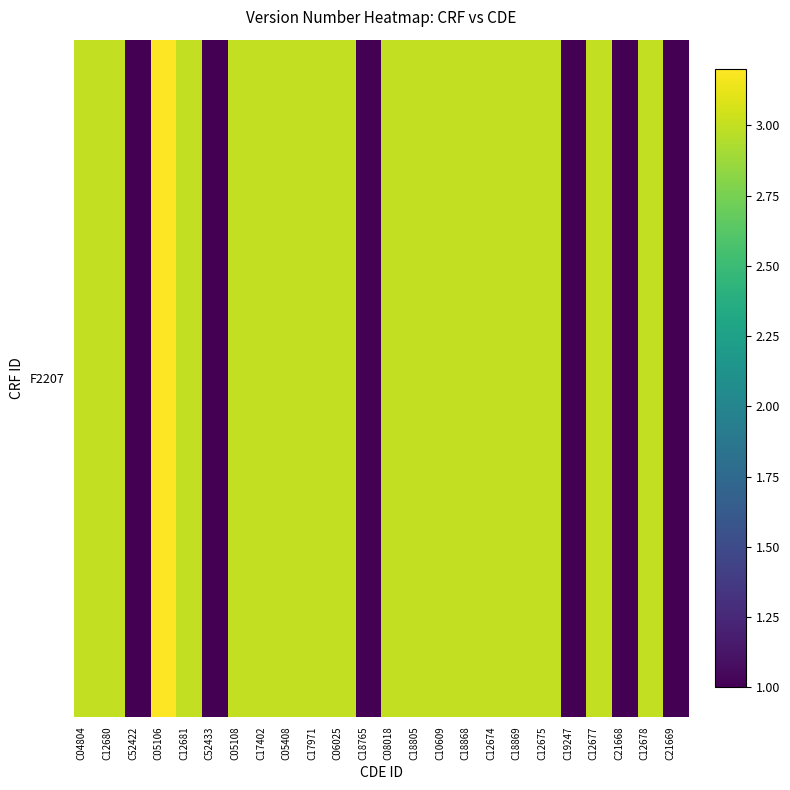

What is the sum of the values at C05408 and C21668?

4.0